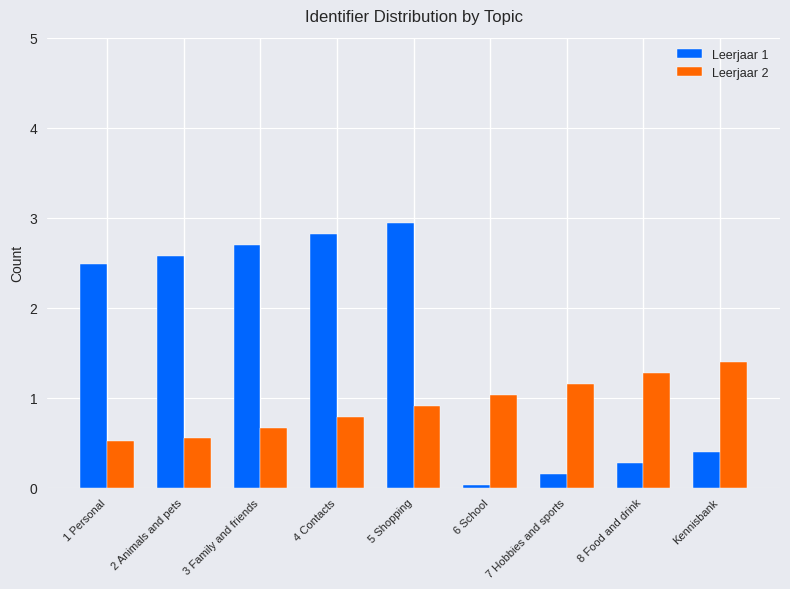

Which series has the largest range (max minus min)?

Leerjaar 1